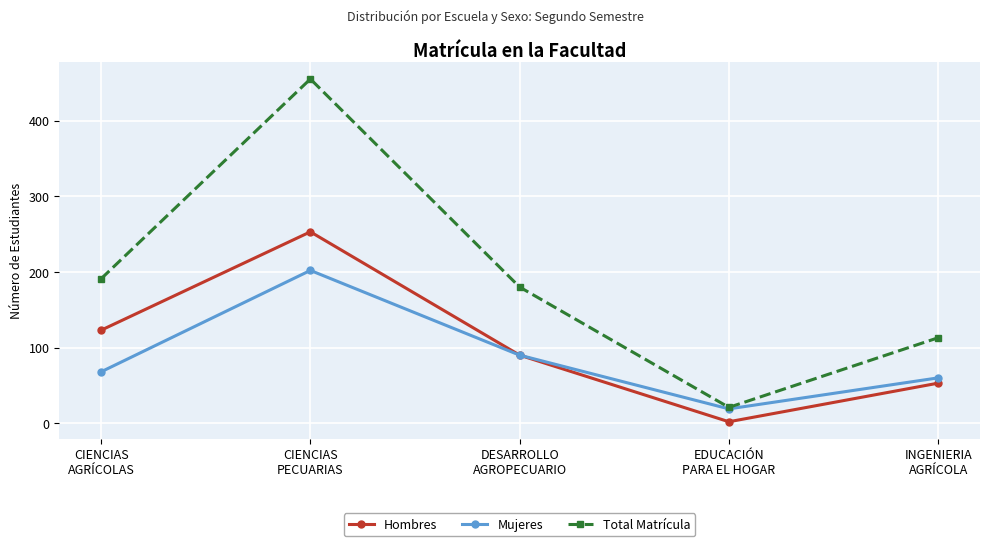

Rank the series by their maximum value, from lowest to highest.

Mujeres, Hombres, Total Matrícula